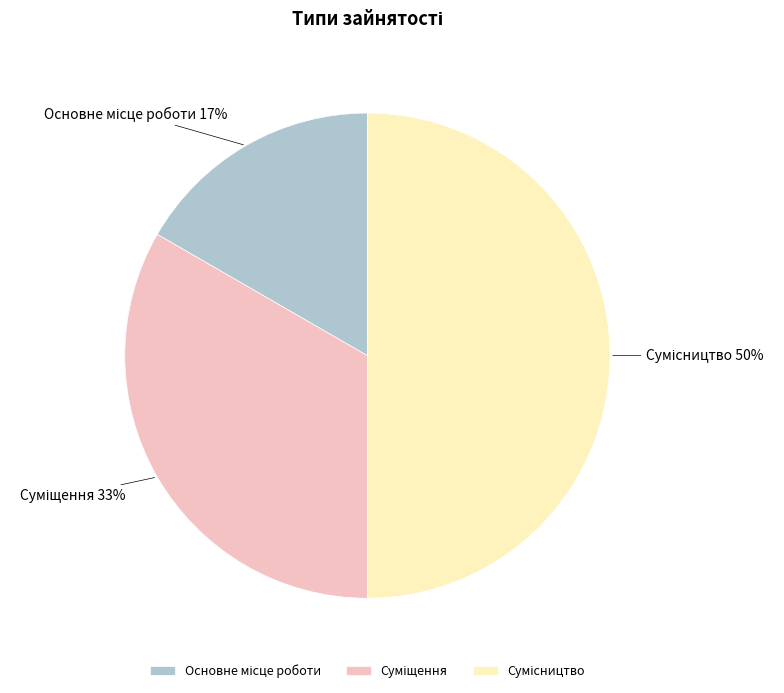

To the nearest percent, what is the difference between the largest and smallest slice percentages?

33%